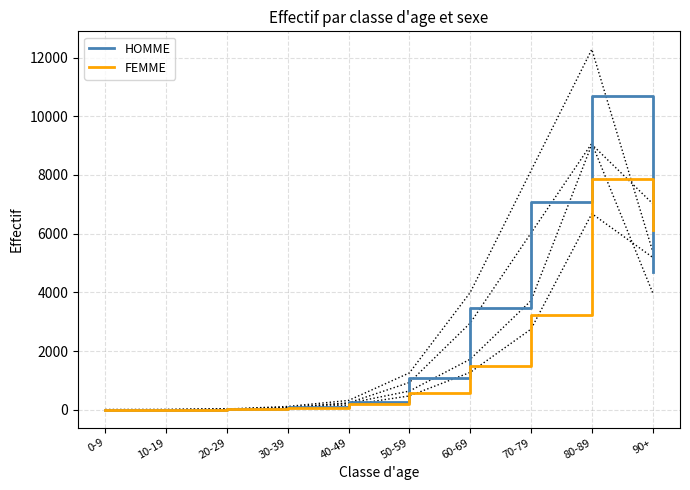

Which category has the lowest value in the HOMME series?

10-19